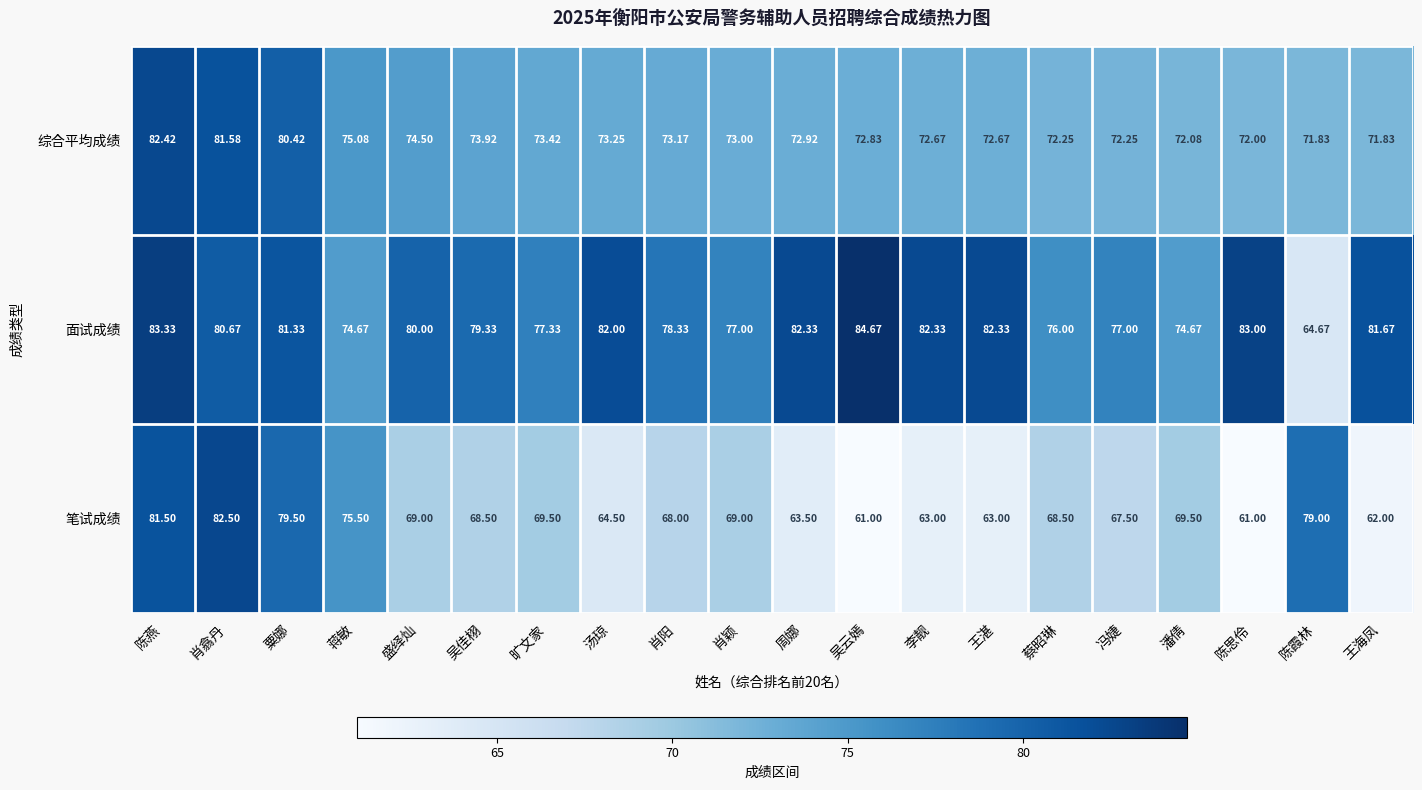

Which series has the widest spread of values?

笔试成绩